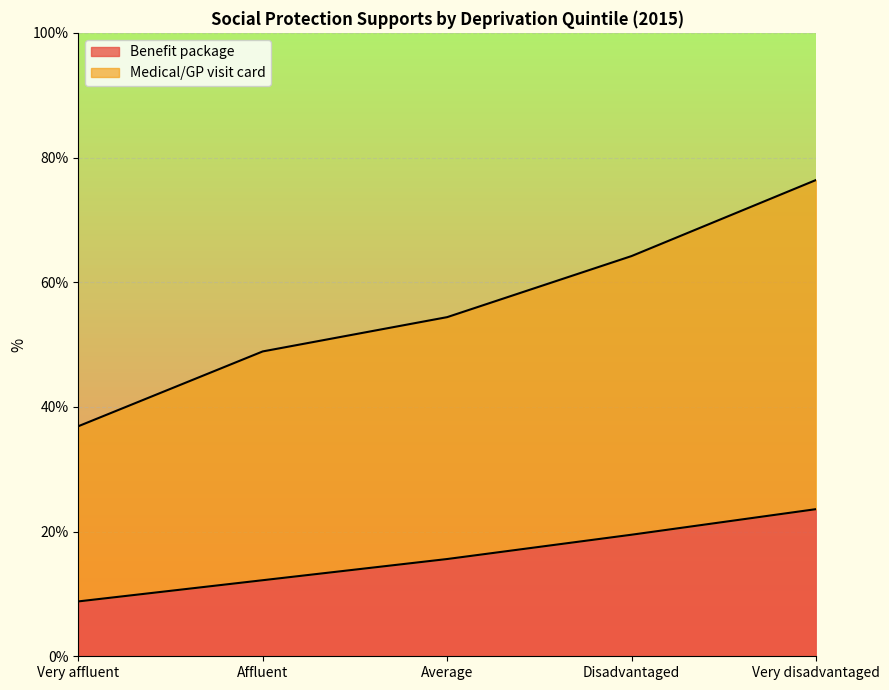

What is the lowest value of the Benefit package series?

8.8